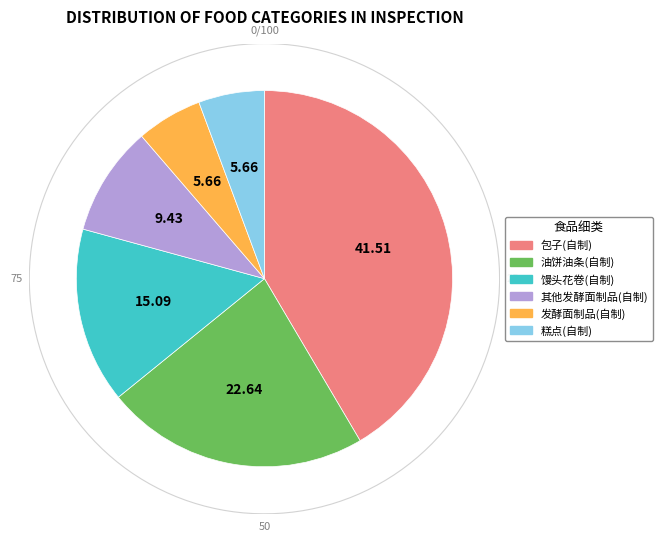

To the nearest percent, what is the difference between the largest and smallest slice percentages?

36%